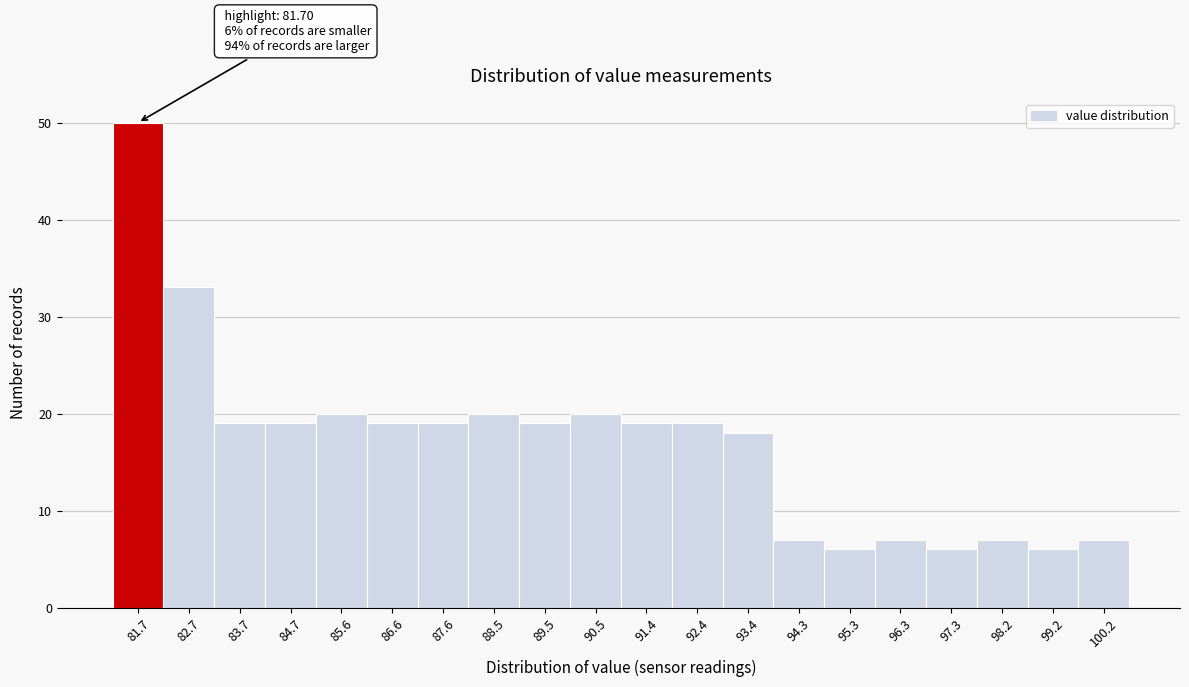

Which range on the x-axis has the tallest bar?

81.3 to 82.2